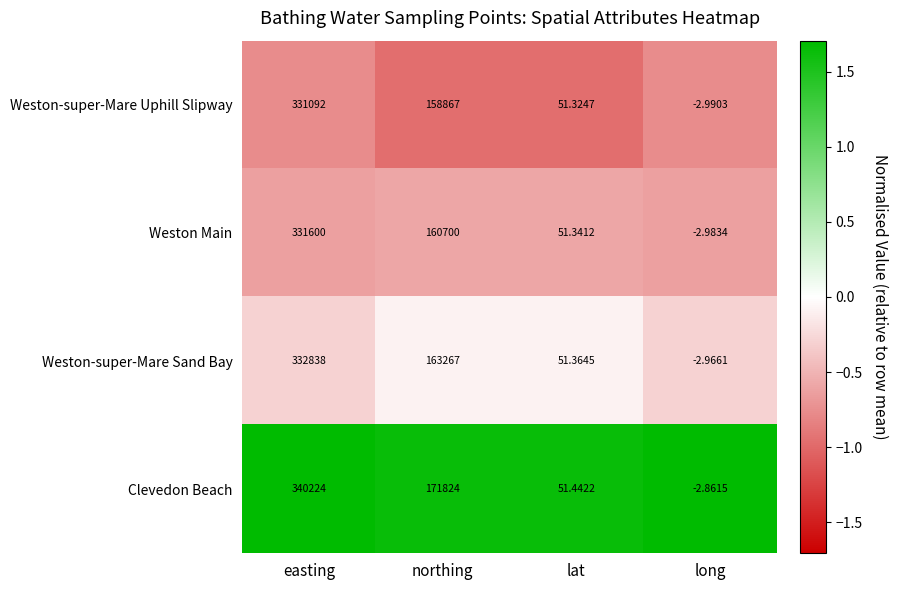

Which series changed the most between lat and long?

Weston-super-Mare Sand Bay